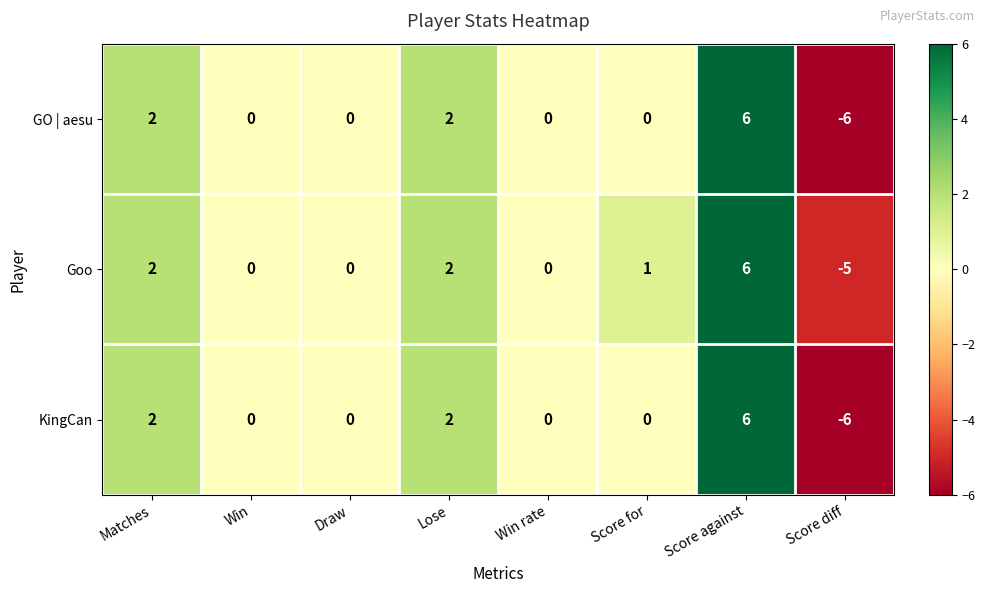

Is it true that KingCan equals -5 at Win?

False